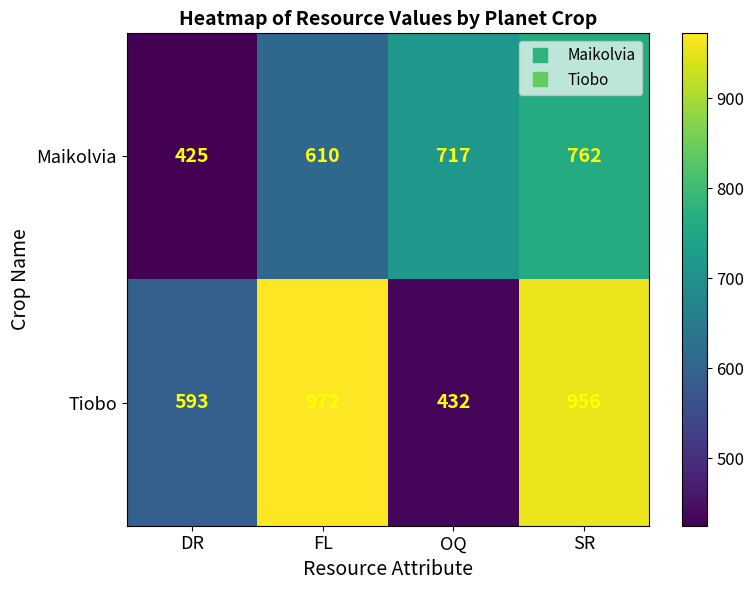

True or false: Tiobo has a value of 389 at DR.

False